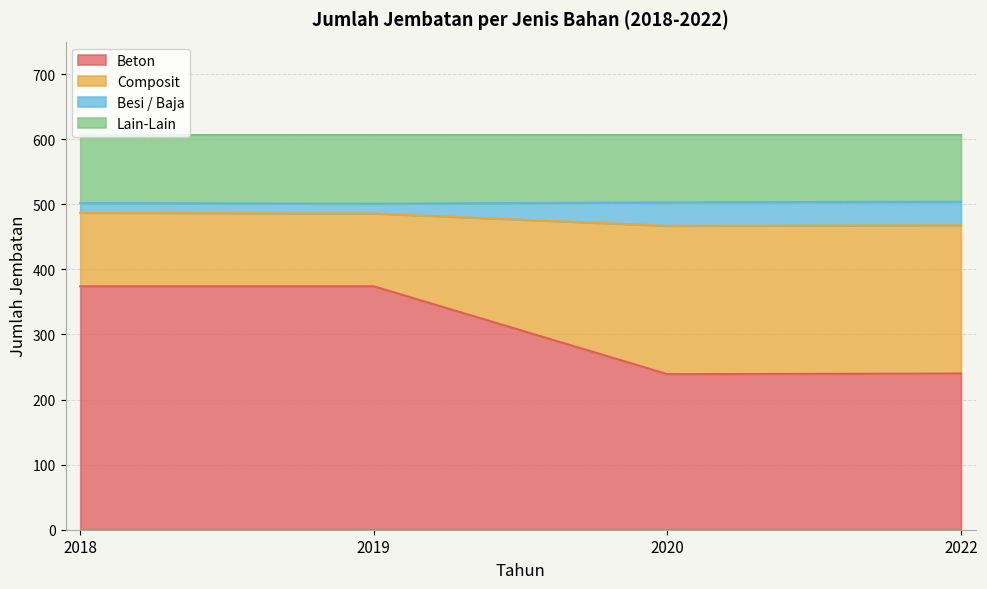

True or false: Composit and Beton intersect in this chart.

False